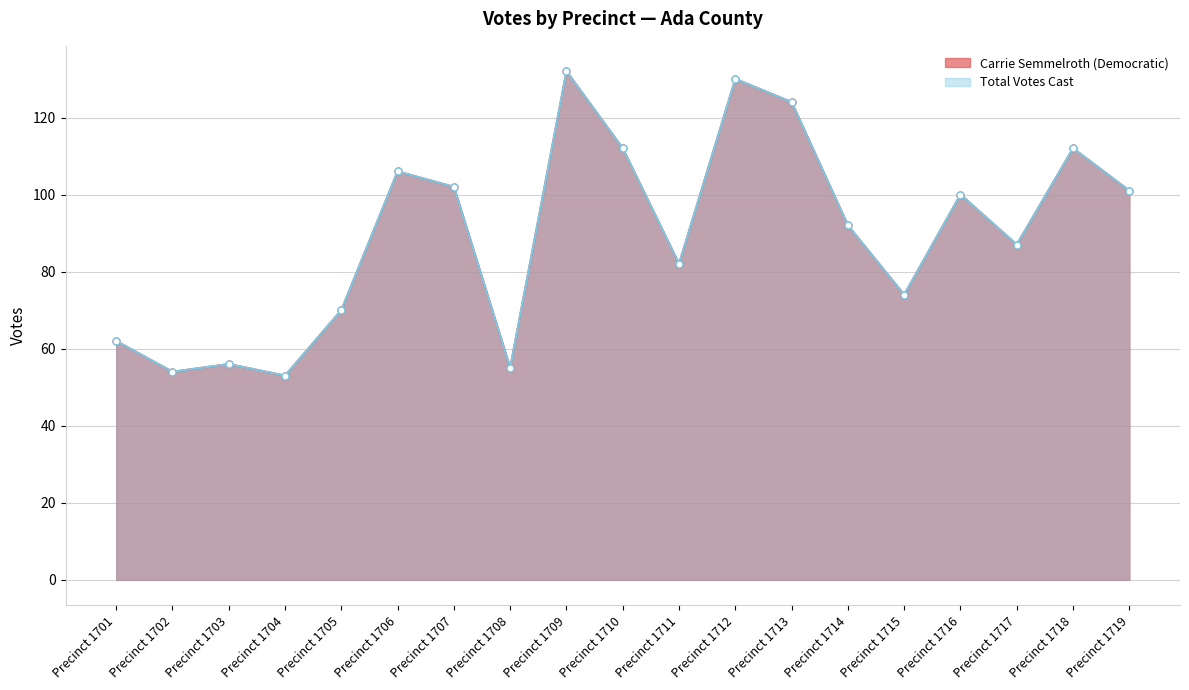

True or false: Total Votes Cast and Carrie Semmelroth (Democratic) cross at least once.

False